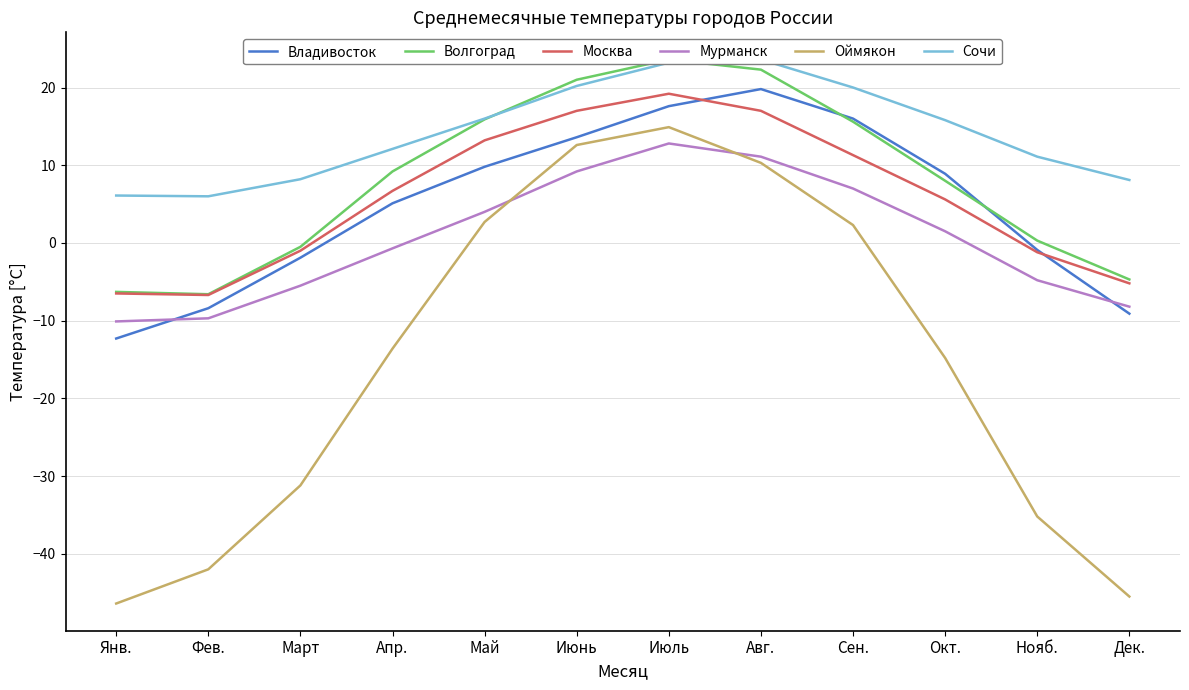

Which category has the lowest value in the Мурманск series?

Янв.